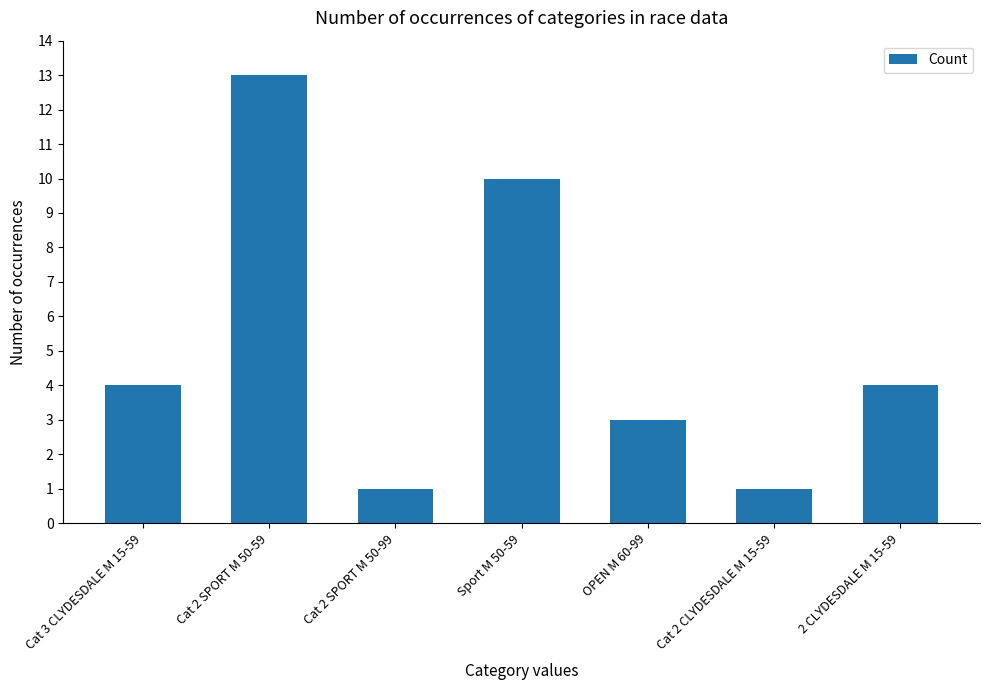

The value at OPEN M 60-99 is 3. True or false?

True